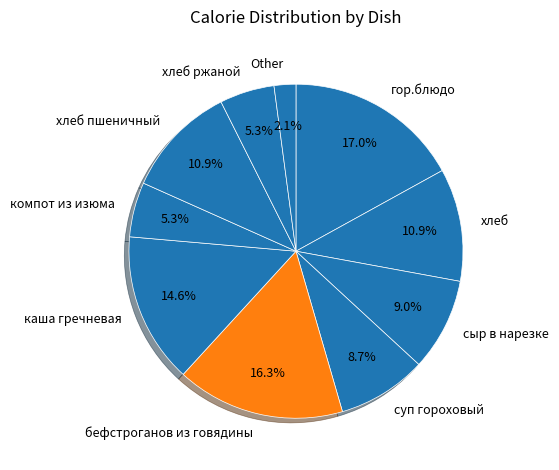

Combined, do каша гречневая and хлеб пшеничный account for over 50%?

No